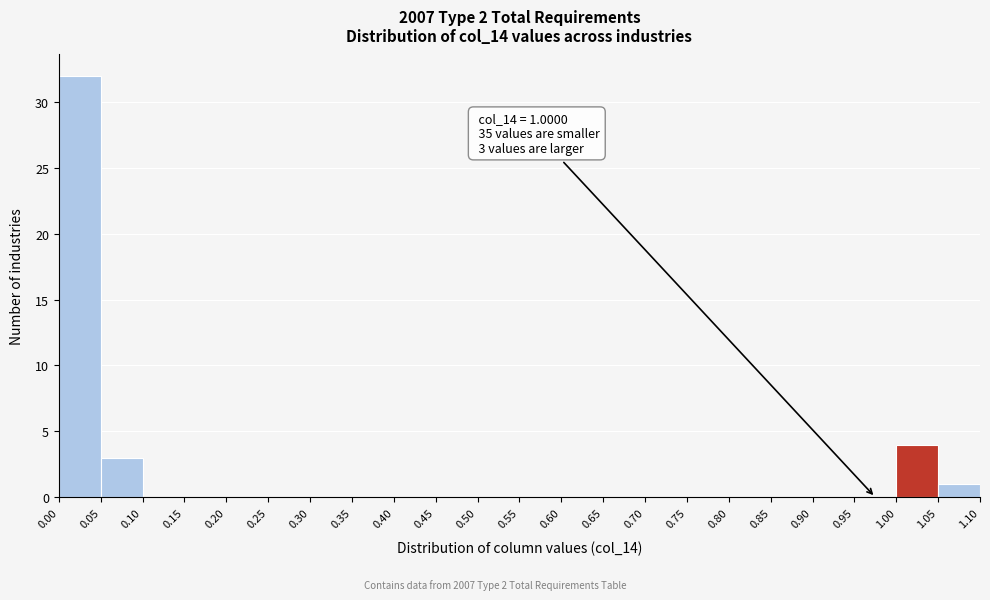

Over which range of the x-axis is the bar tallest?

0.00 to 0.05